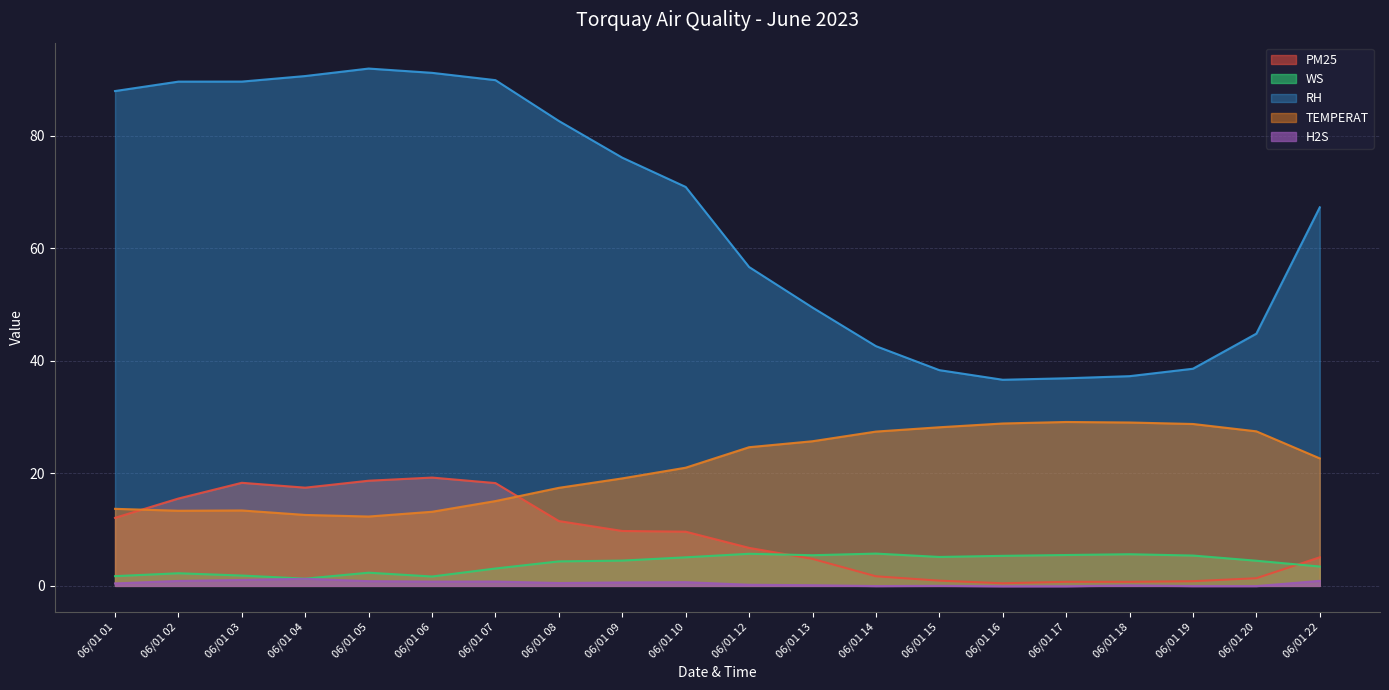

How many data points in RH are less than 70?

10